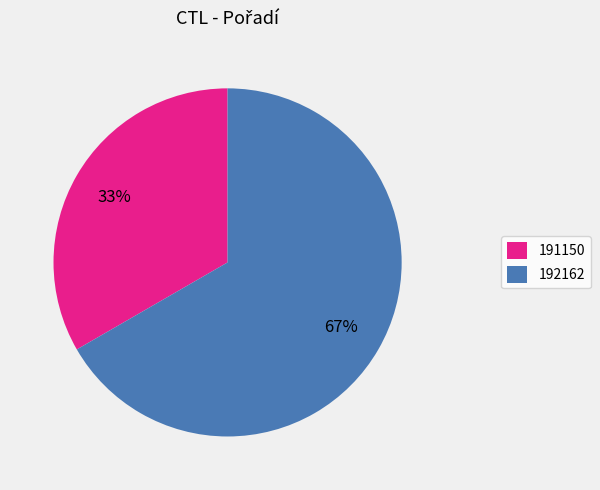

Count the number of slices in the pie.

2